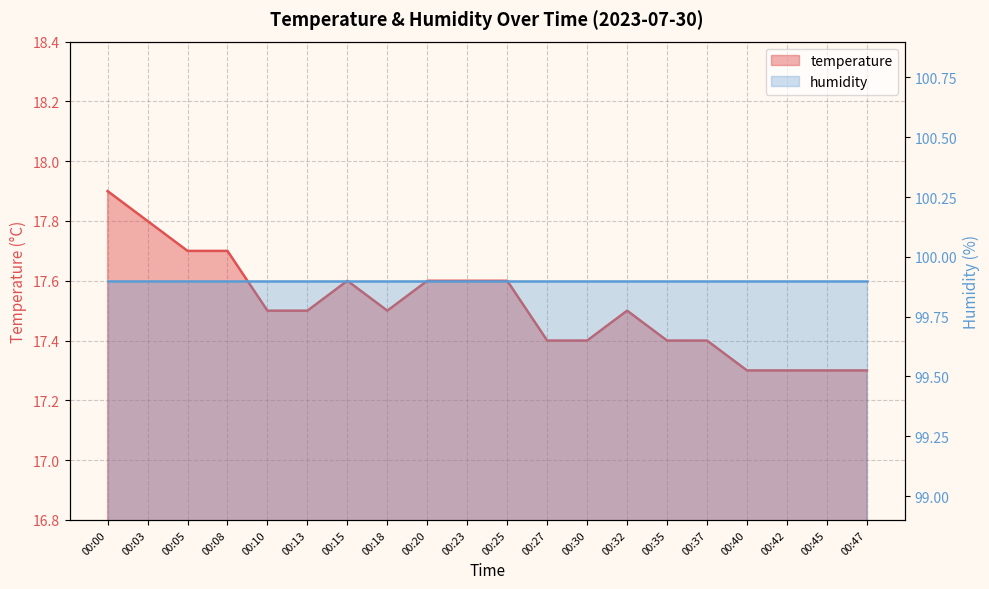

How many interior local valleys (lower than both neighbors) does the data have?

1